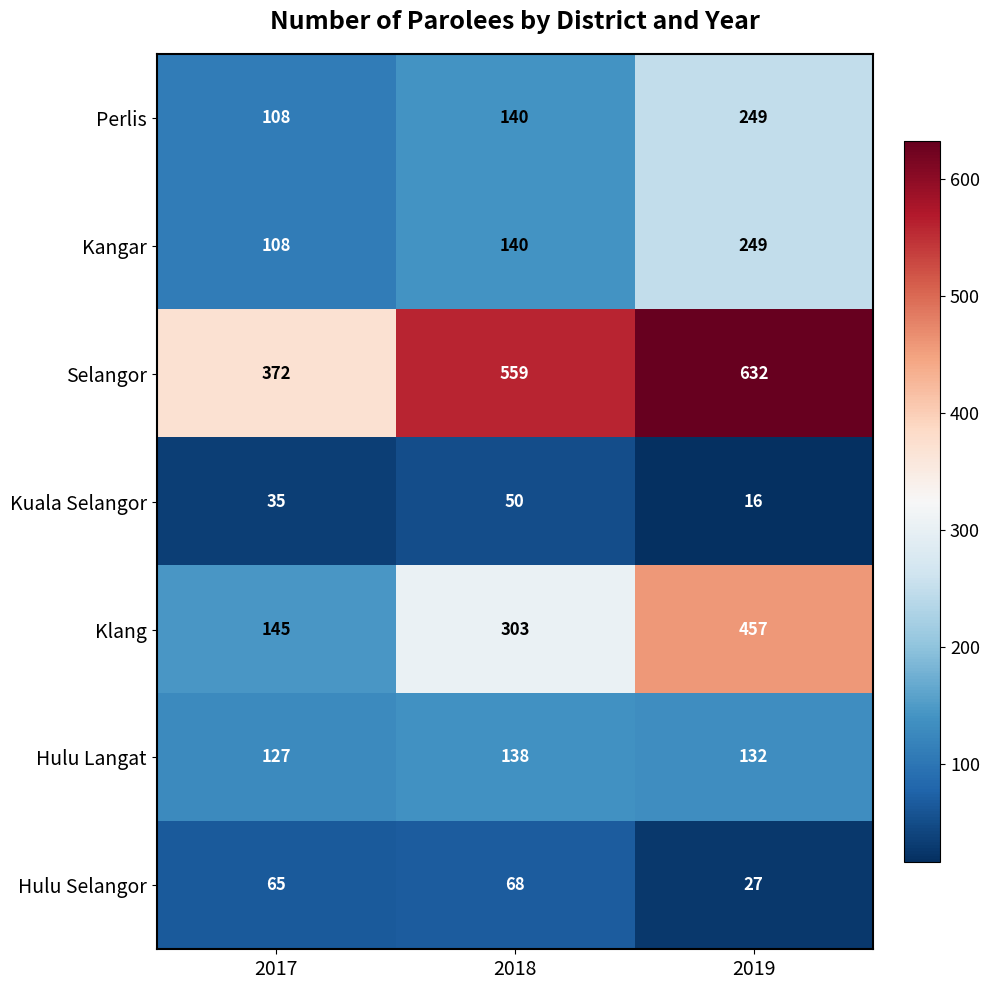

Between 2017 and 2019, which series saw the biggest shift?

Klang